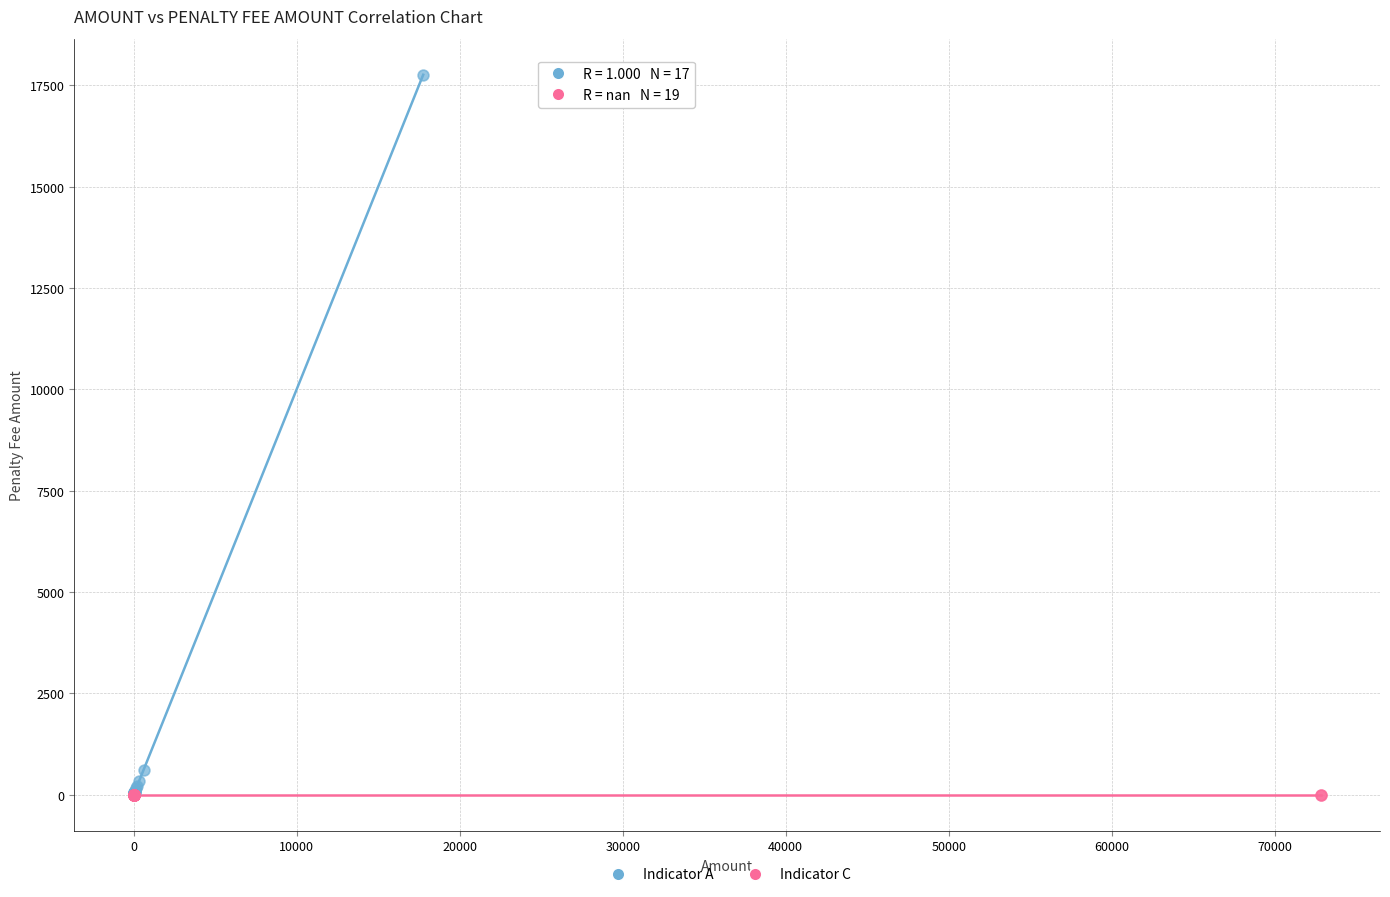

Which series reaches the maximum Y coordinate?

Indicator A